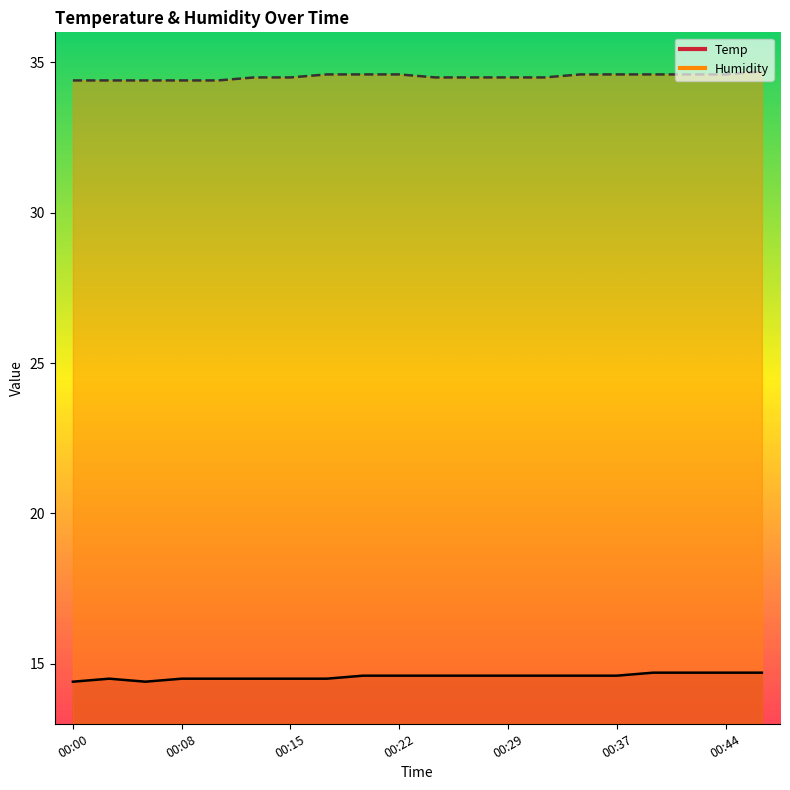

Does the chart have visible grid lines?

No